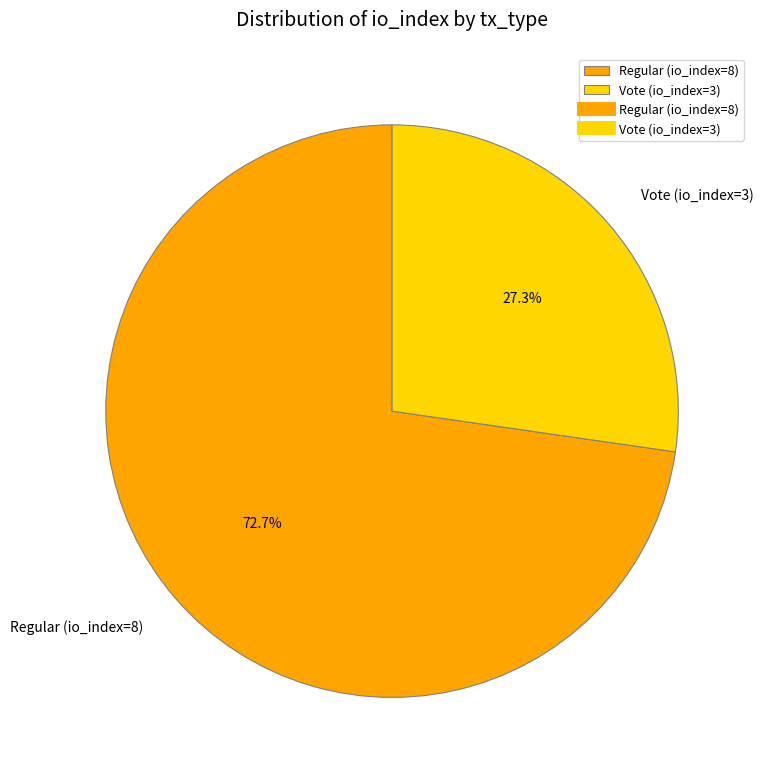

True or false: Regular (io_index=8) accounts for 73% of the total.

True